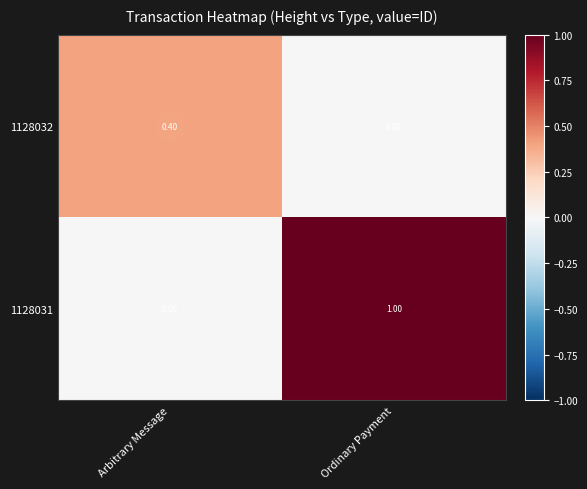

At which category is the sum across all series the highest?

Ordinary Payment